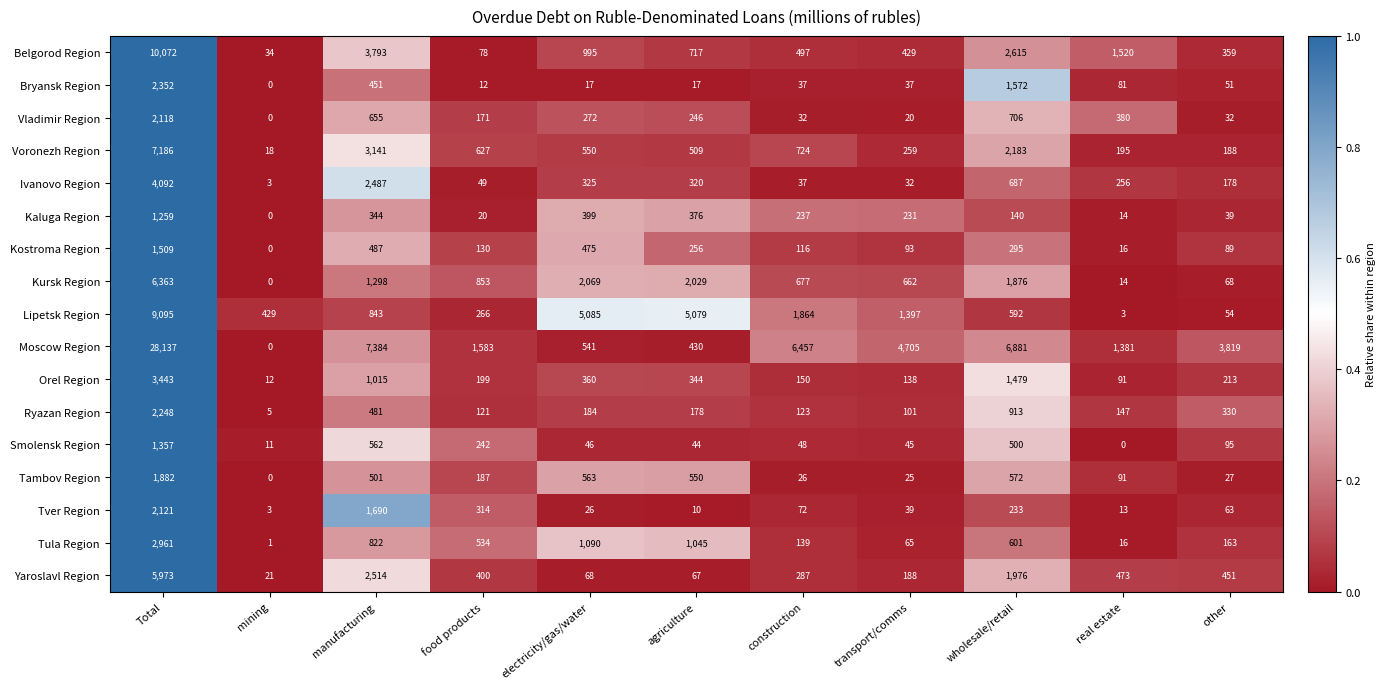

What is the maximum value shown in the chart?

28137